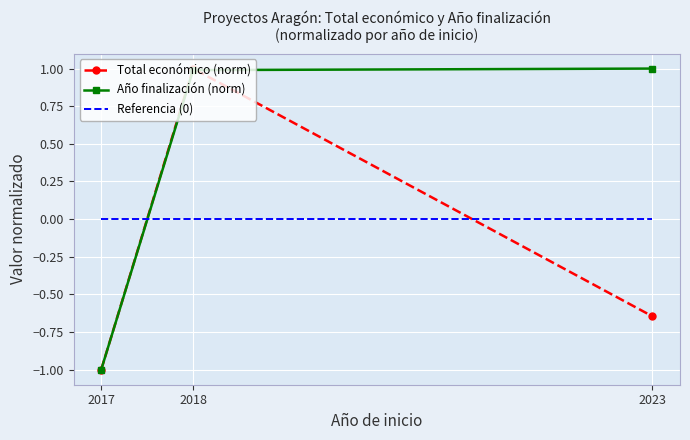

List the series in order of their overall mean, lowest first.

Total económico (norm), Referencia (0), Año finalización (norm)